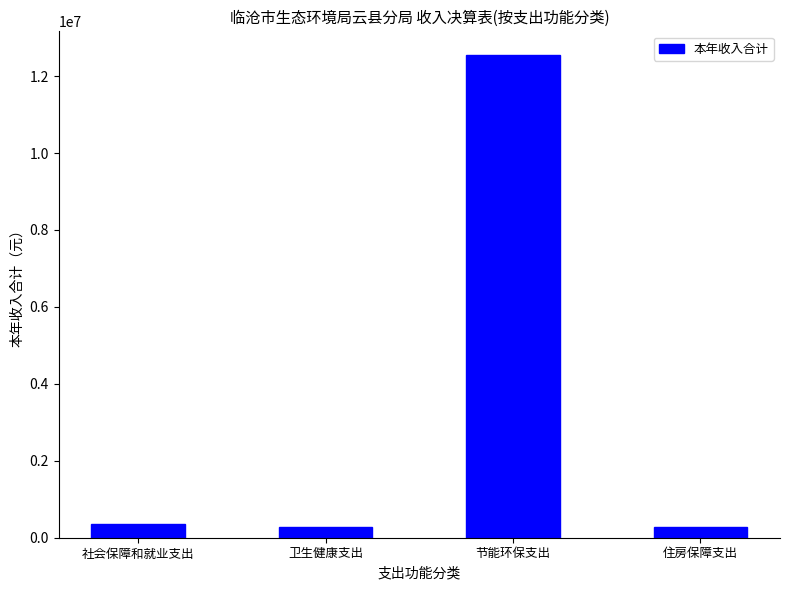

Read the value at 卫生健康支出.

268801.0